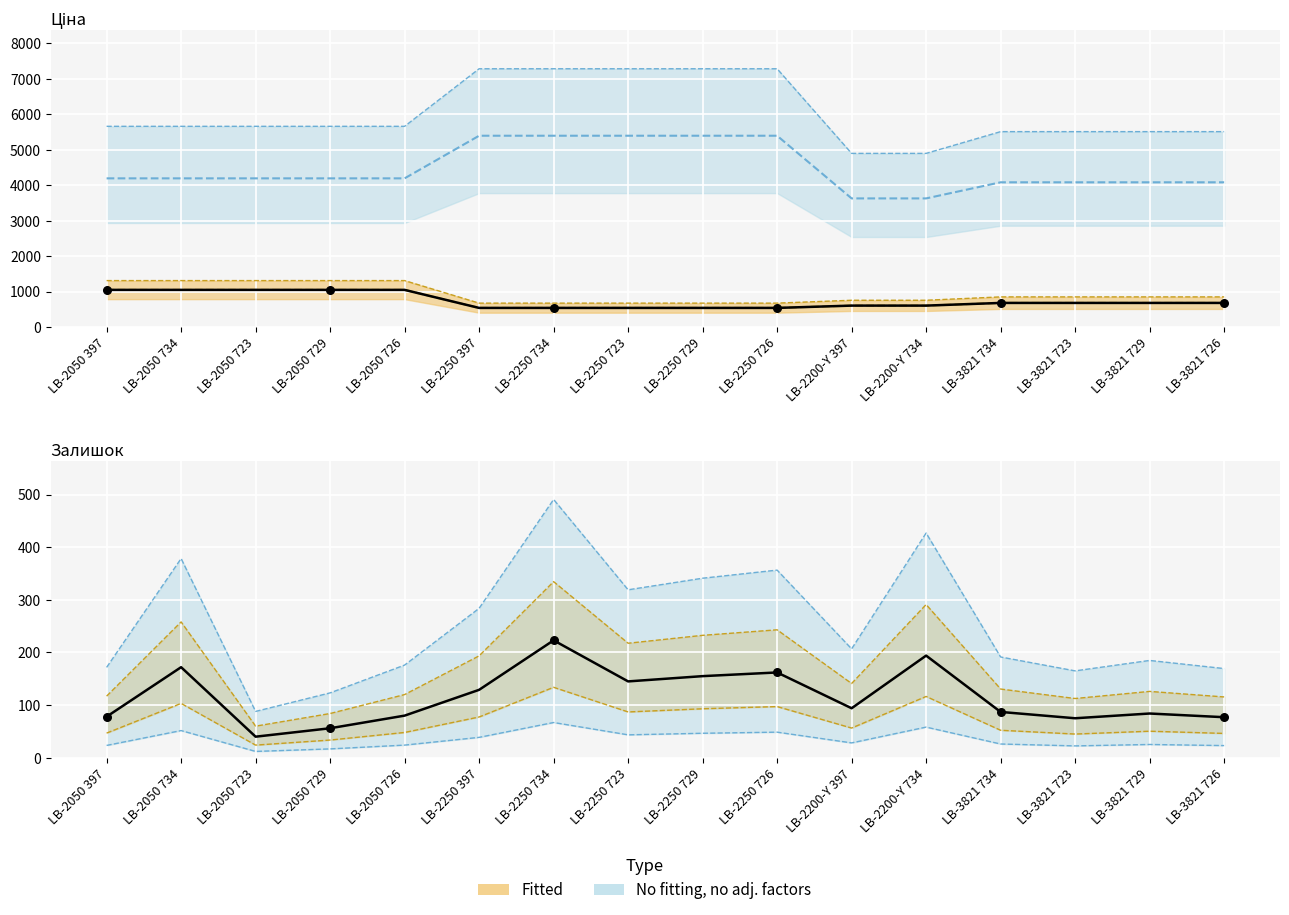

At which category is the sum across all series the highest?

LB-2050 734